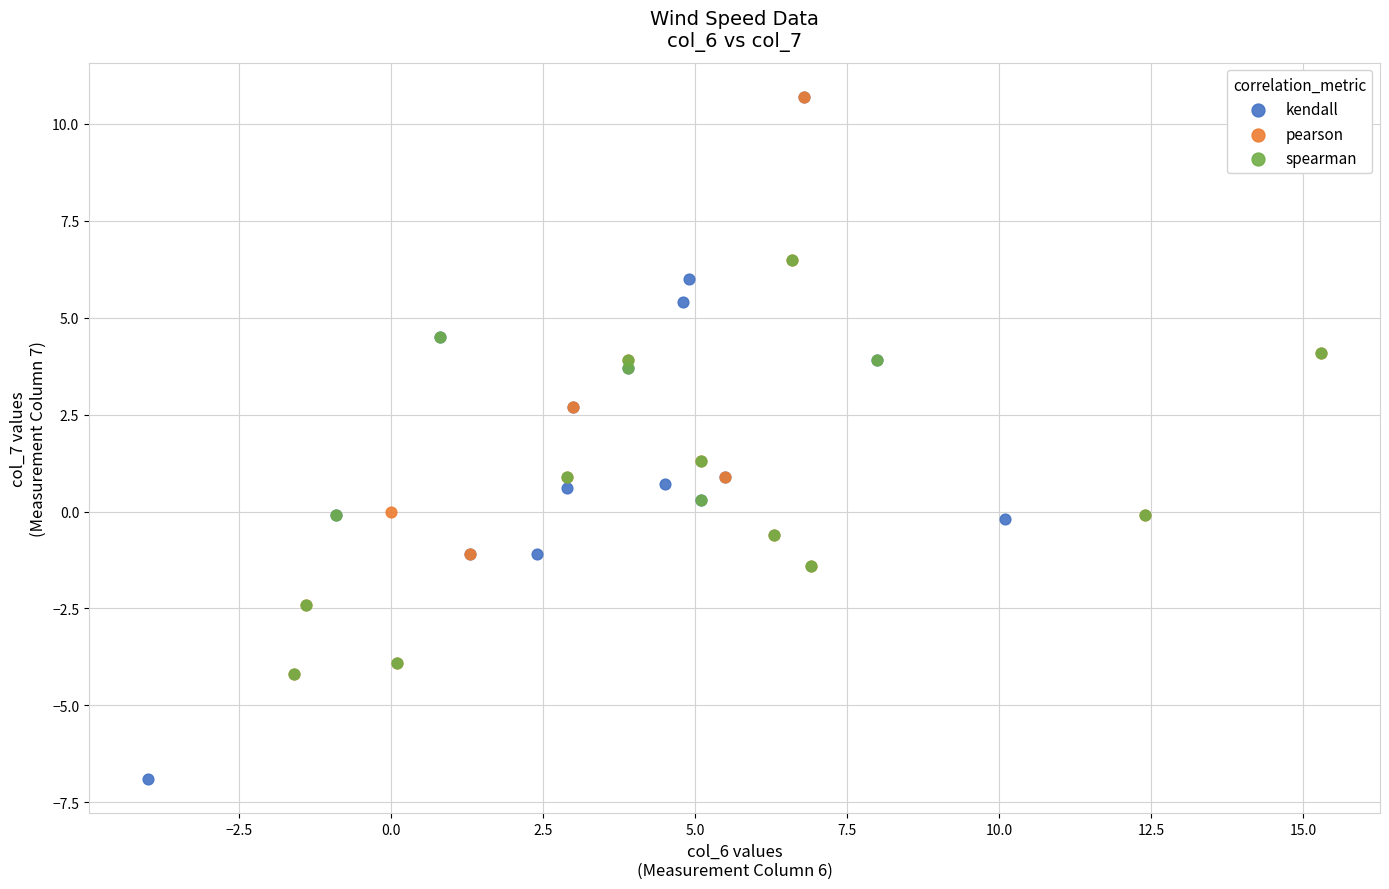

Which series reaches the minimum Y coordinate?

kendall